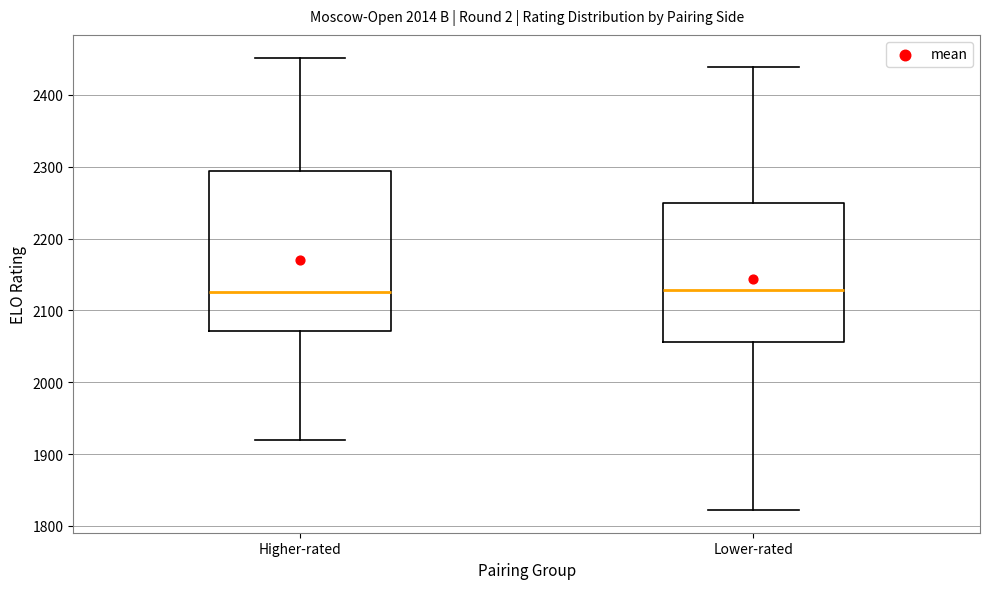

Reading left to right, transcribe this box plot: for each box, give where its median line is, the range the box spans, and where its two whiskers end, as read against the y-axis. The values are not printed on the chart, so give them approximately, as read against the axis.

Higher-rated: median 2130, box 2070 to 2290, whiskers 1920 to 2450
Lower-rated: median 2130, box 2060 to 2250, whiskers 1820 to 2440